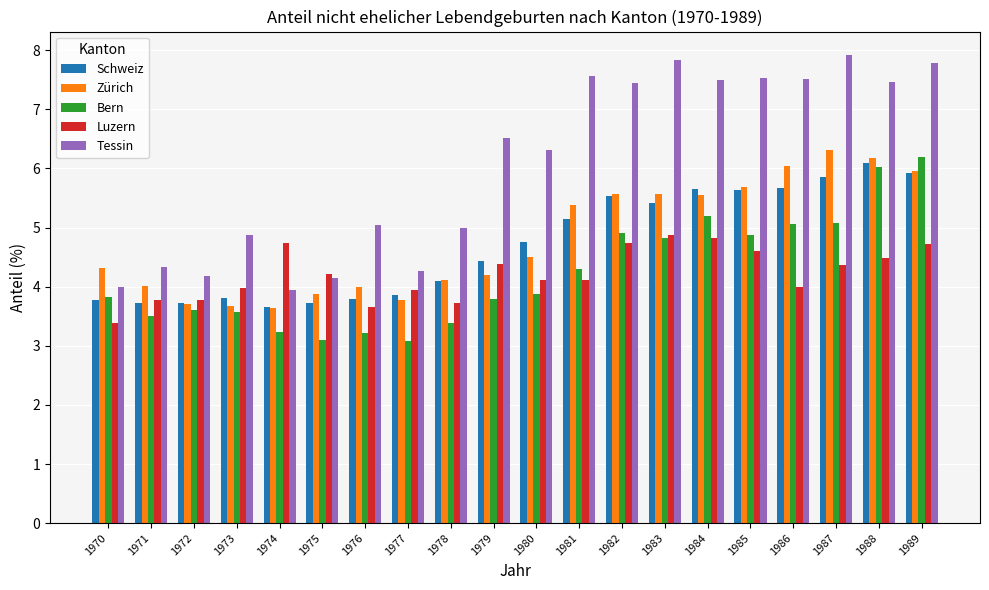

True or false: Schweiz has a value of 6.2 at 1977.

False